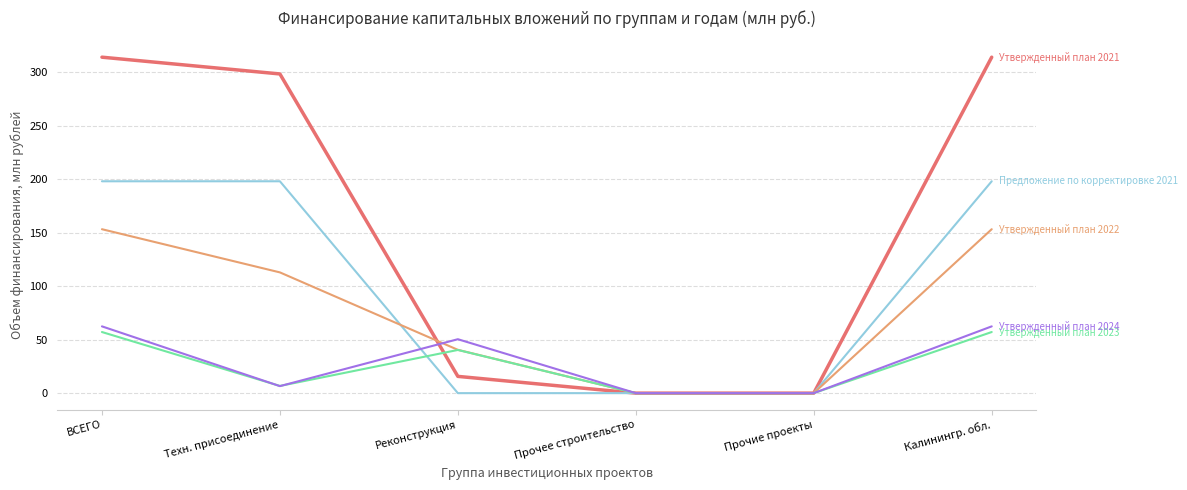

What is the maximum value shown in the chart?

314.0